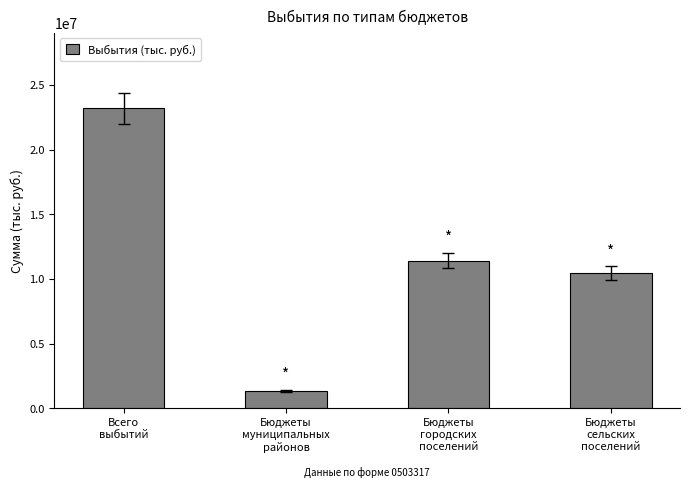

At which label does the data first exceed 11429496?

Всего
выбытий